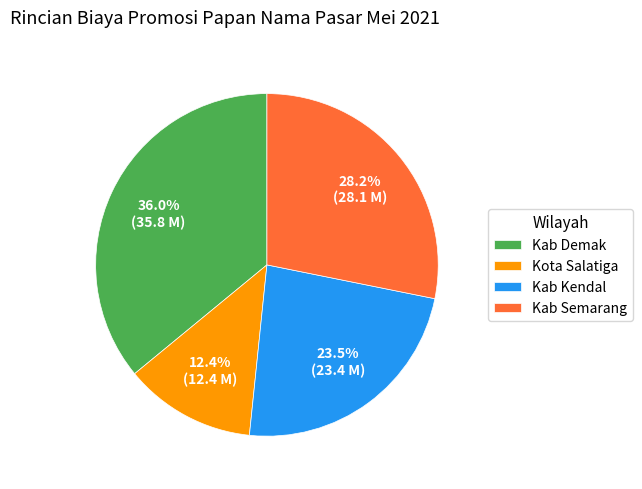

Between Kab Demak and Kab Kendal, which is larger?

Kab Demak